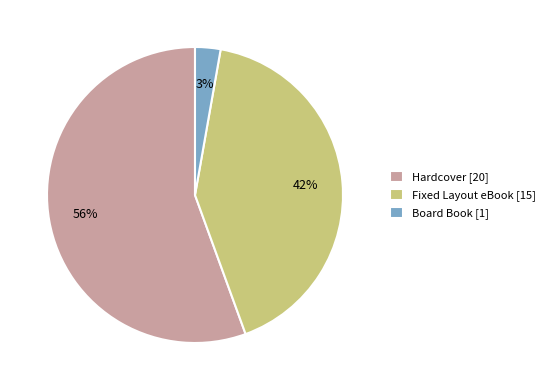

Do Hardcover [20] and Board Book [1] together represent more than half of the pie?

Yes